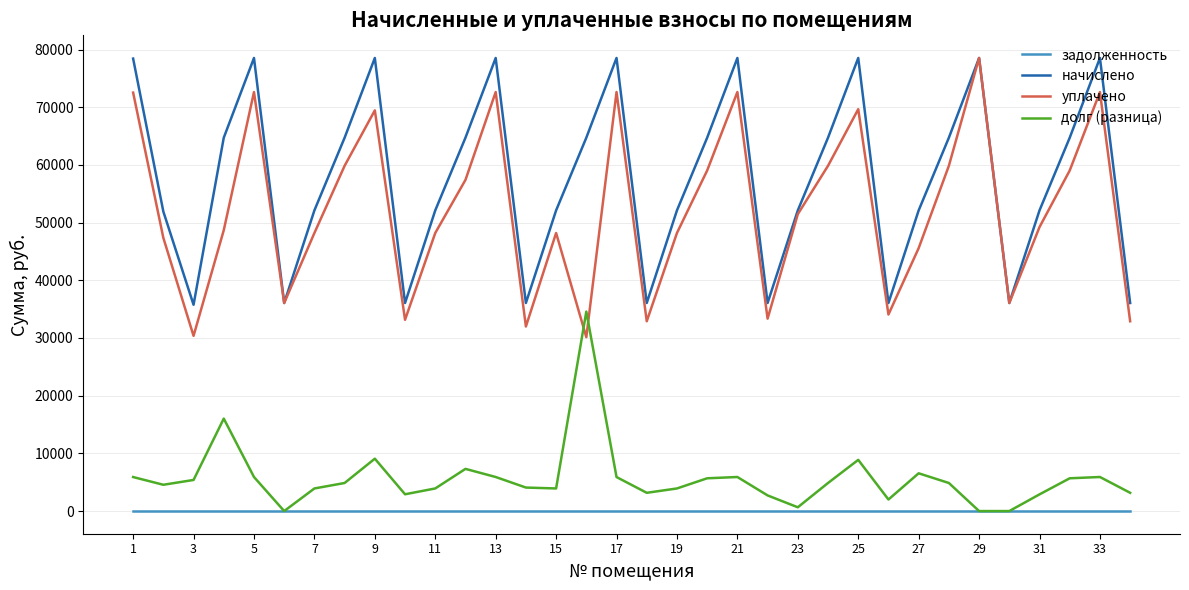

After their last crossing, which series has the higher values: уплачено or долг (разница)?

уплачено